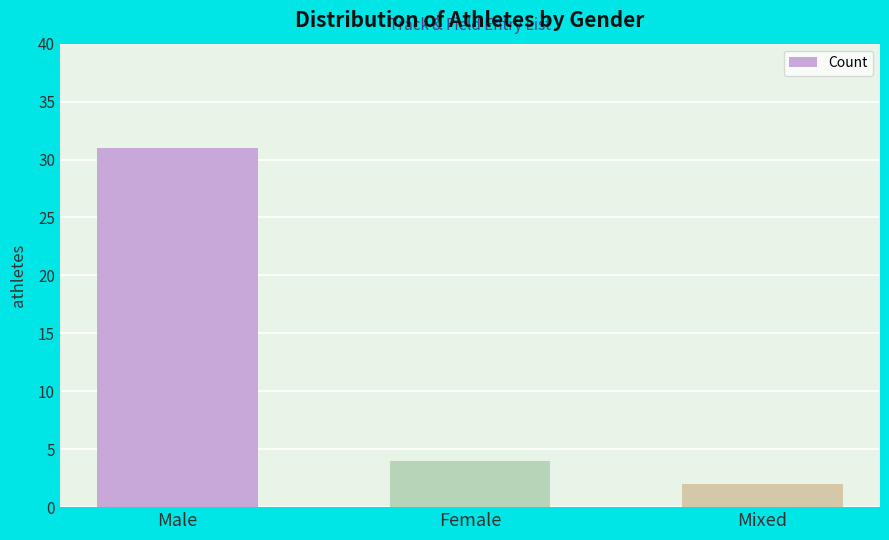

Which label corresponds to the largest value in the chart?

Male